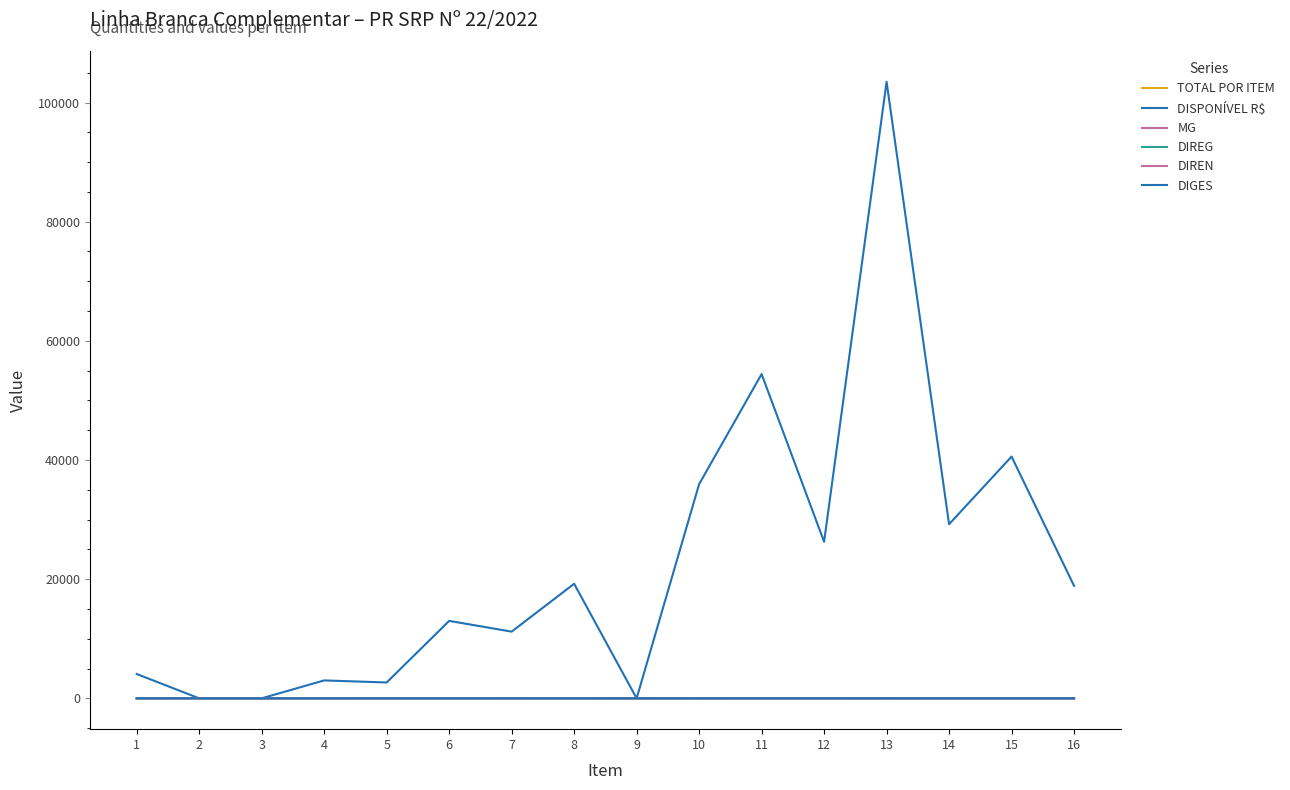

Where is DIREG nearest to the value 2?

11